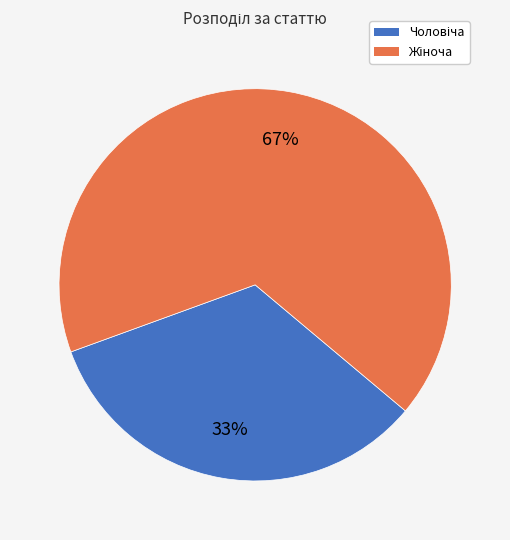

To the nearest percent, what is the average slice percentage?

50%